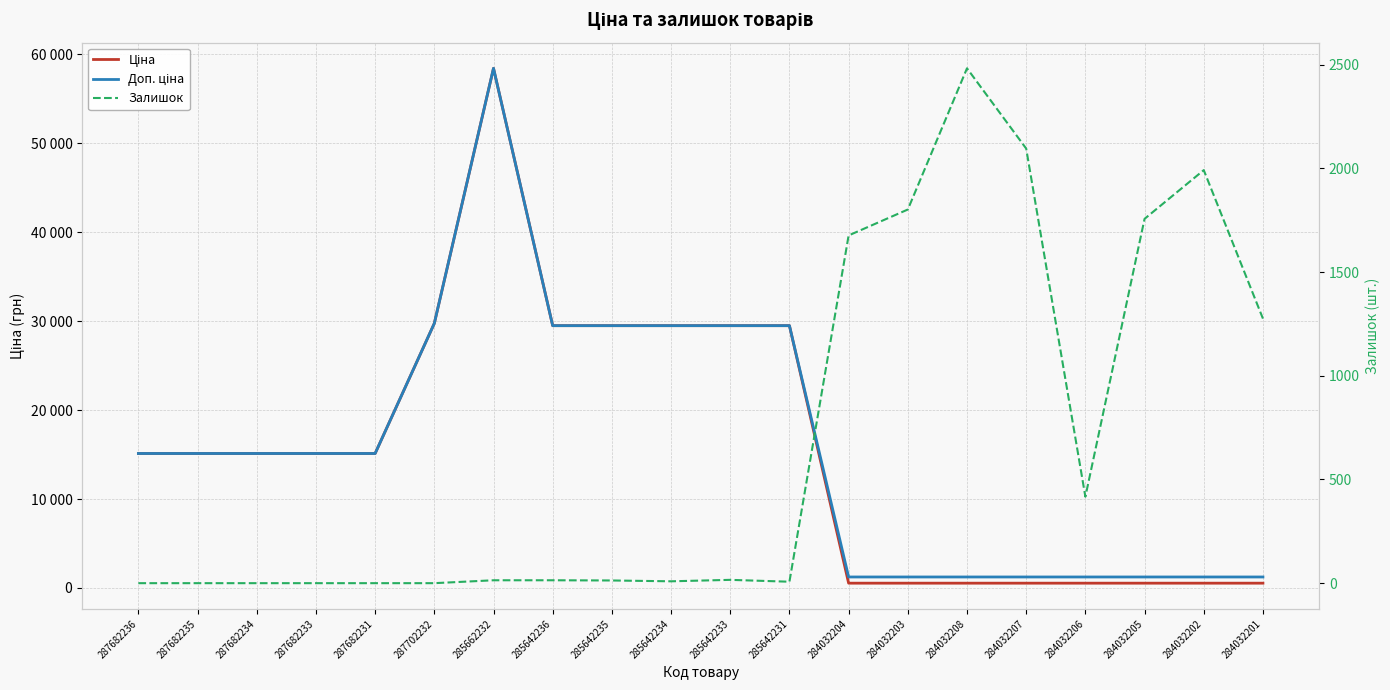

What is the difference between the highest and lowest values at 285642235?

29478.5